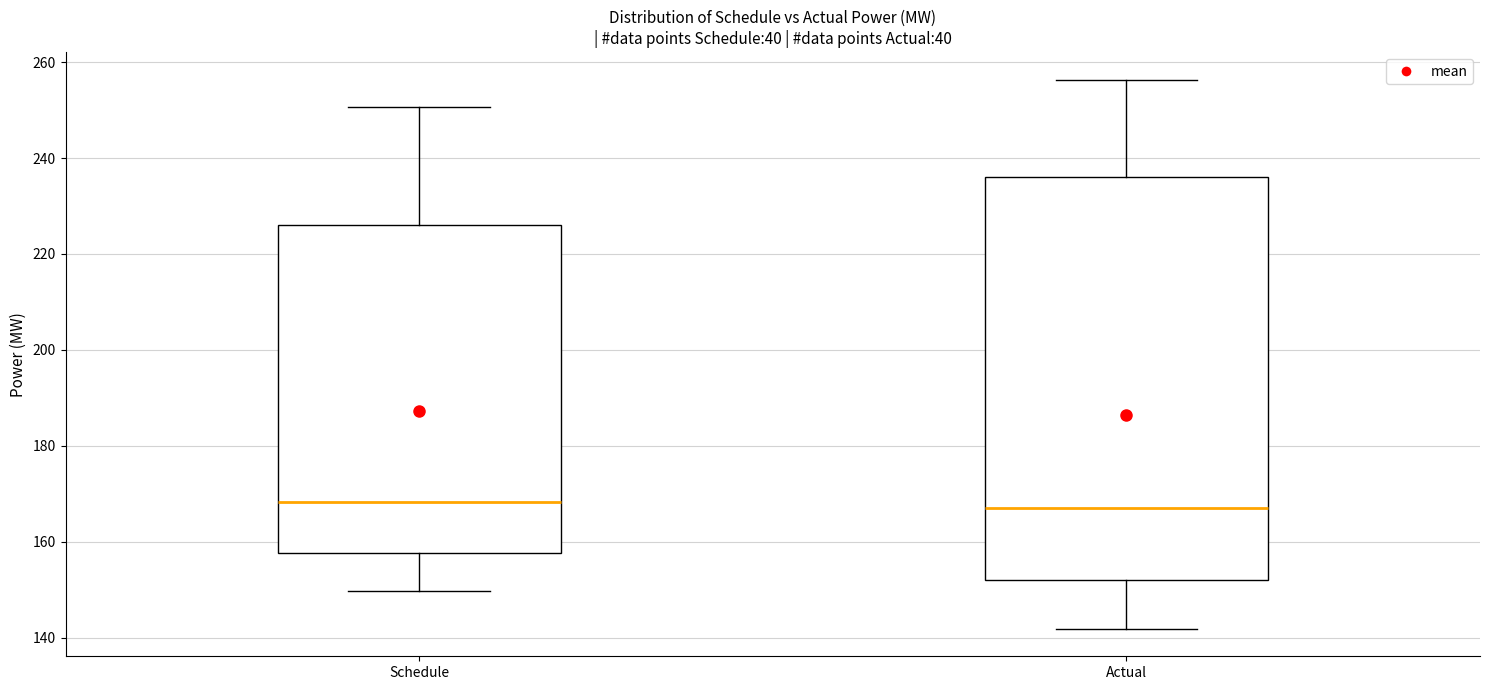

Which box is the tallest, from its lower edge to its upper edge?

Actual